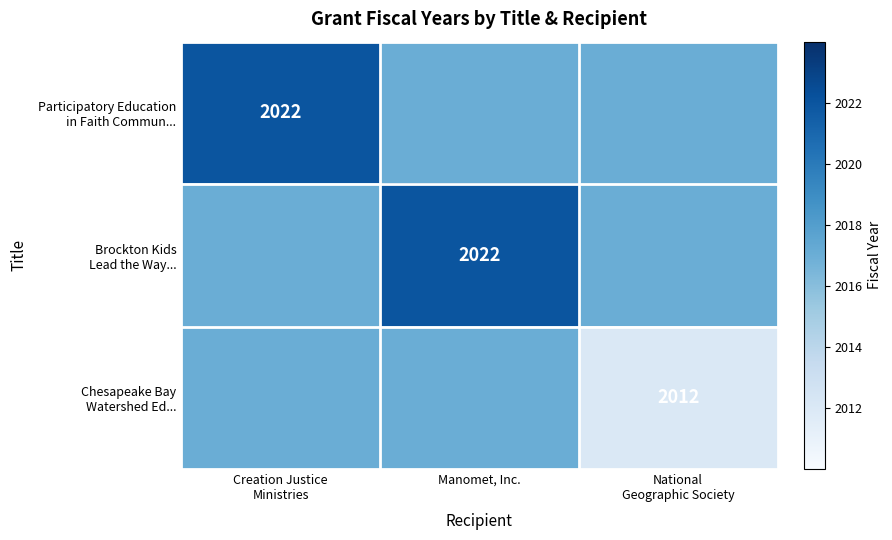

How many values in the Participatory Education in Faith Commun... series exceed 2017?

1